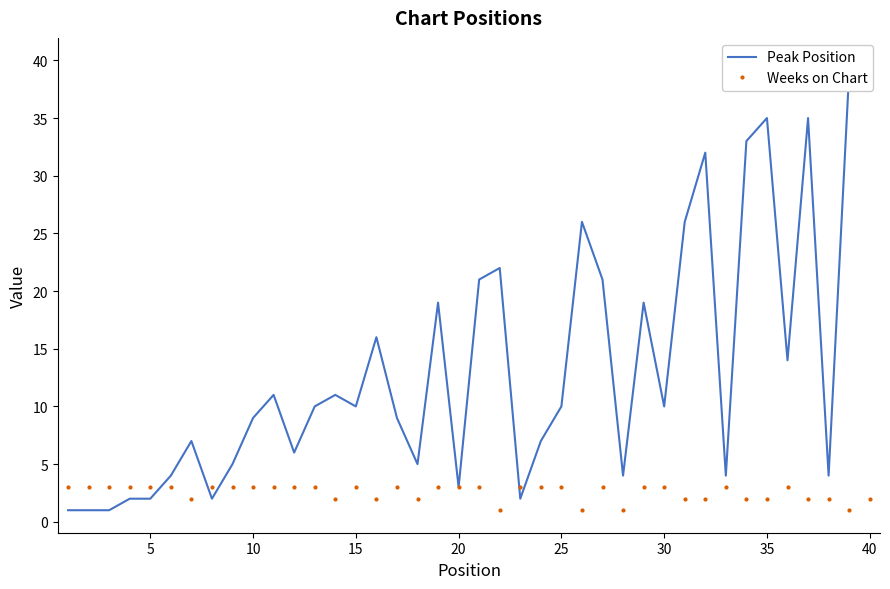

At how many categories does at least one series exceed 16?

13